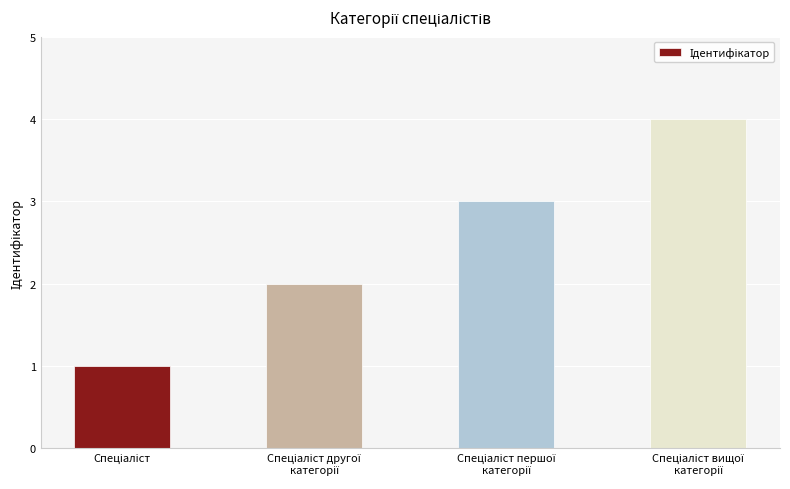

What is the sum of all values?

10